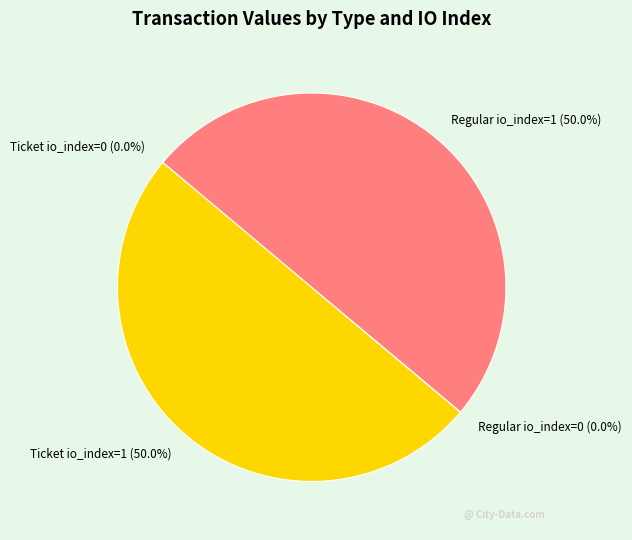

What percentage is NOT represented by Ticket io_index=1?

50.0%